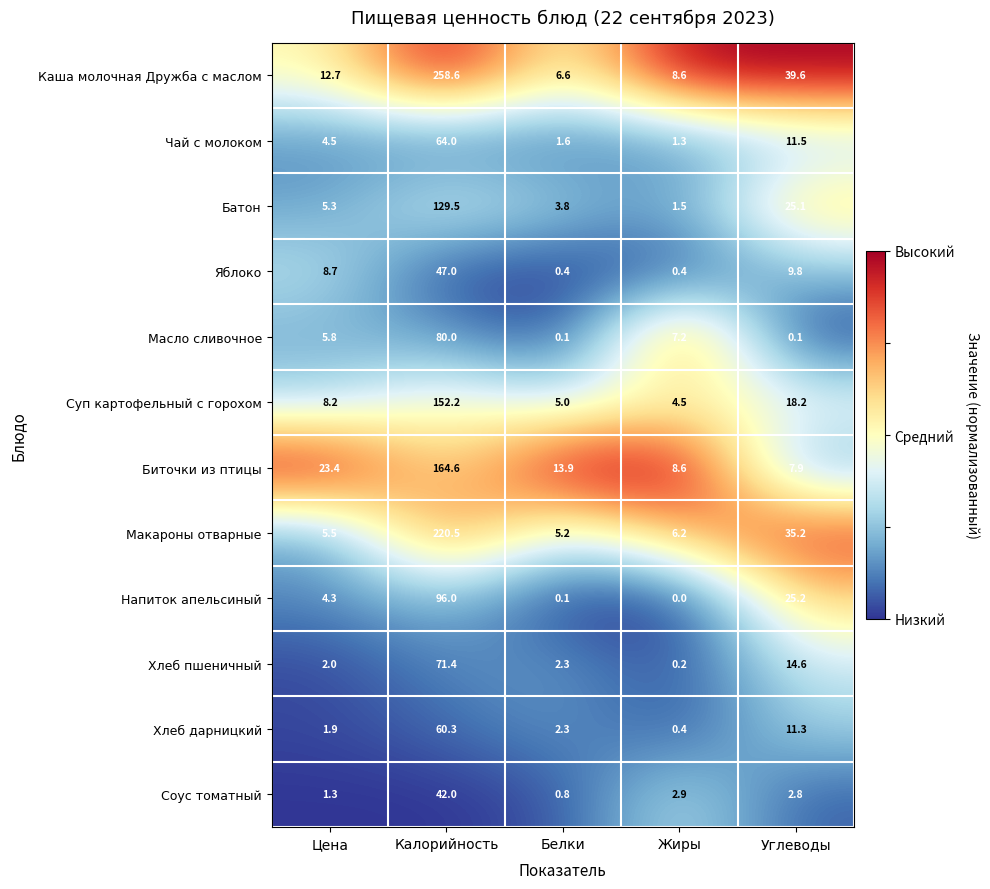

Which series has the largest total across all categories?

Каша молочная Дружба с маслом